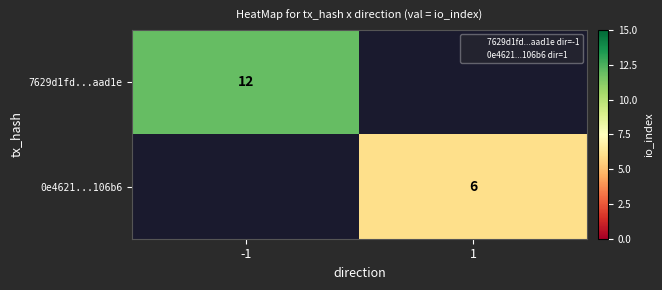

Rank the series at 1 from lowest to highest value.

7629d1fd...aad1e, 0e4621...106b6